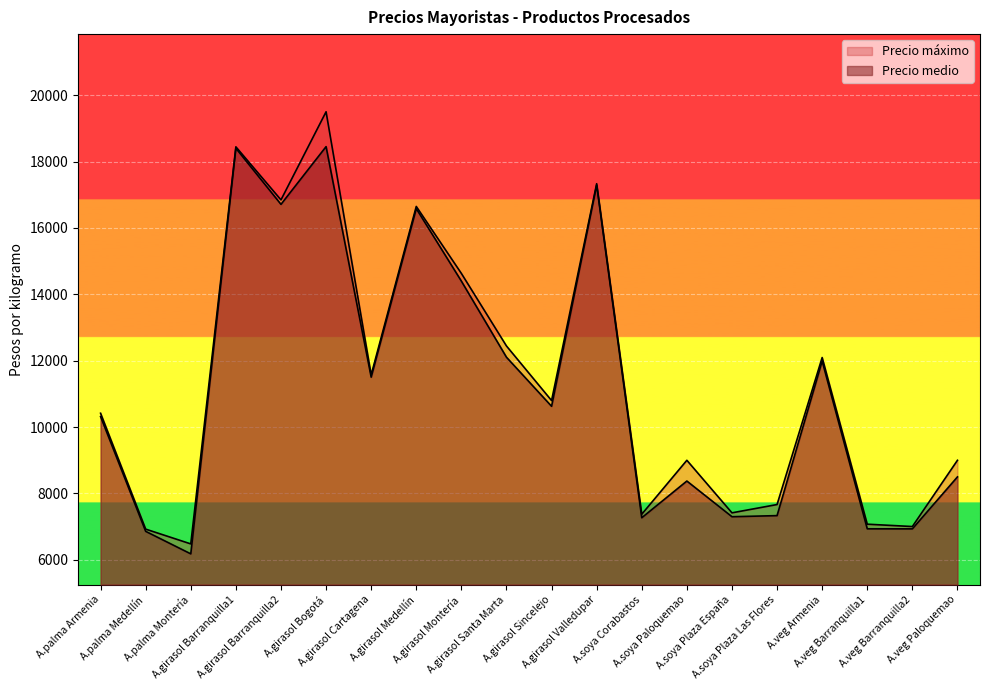

What position from the left is A.palma Montería?

3